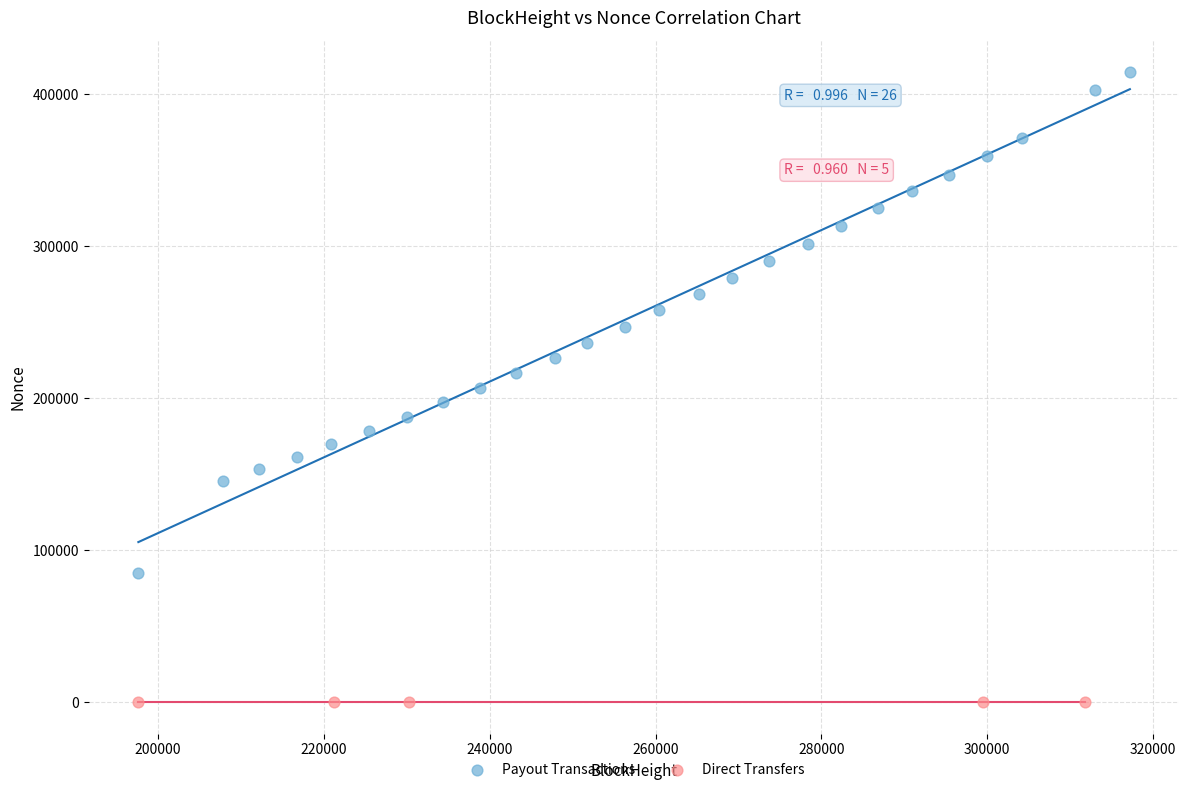

Which series has the largest Y range (max minus min)?

Payout Transactions